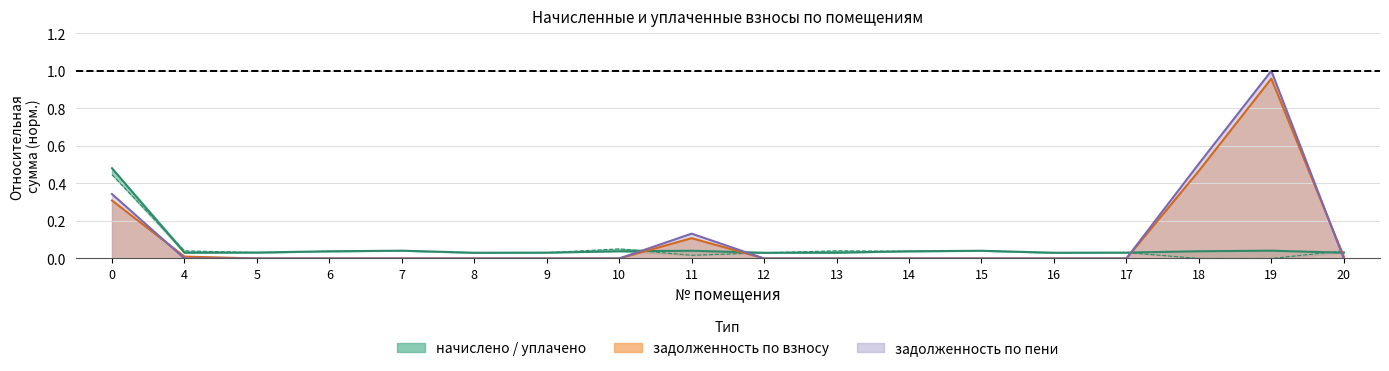

What is the difference between the задолженность_пени values at 19 and 15?

1.0